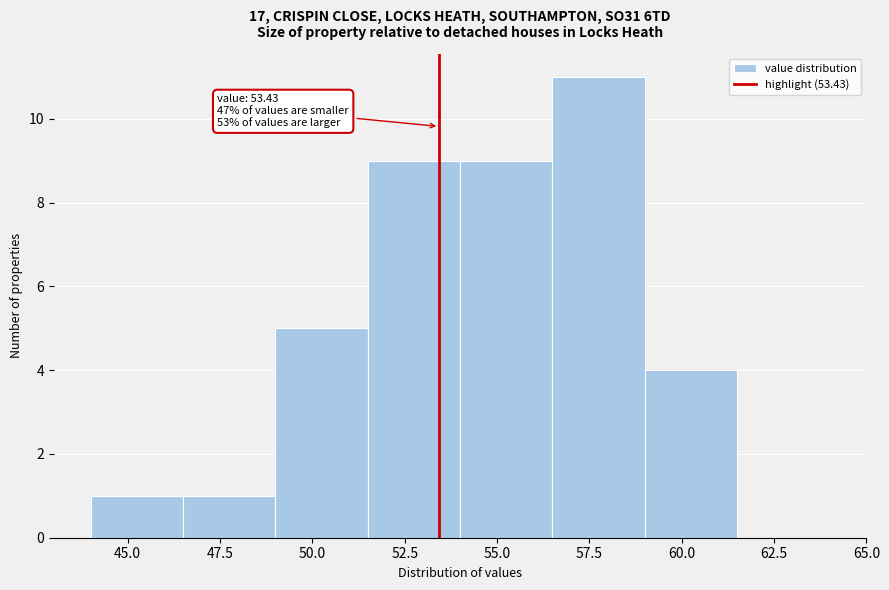

Over which range of the x-axis is the bar tallest?

56.5 to 59.0